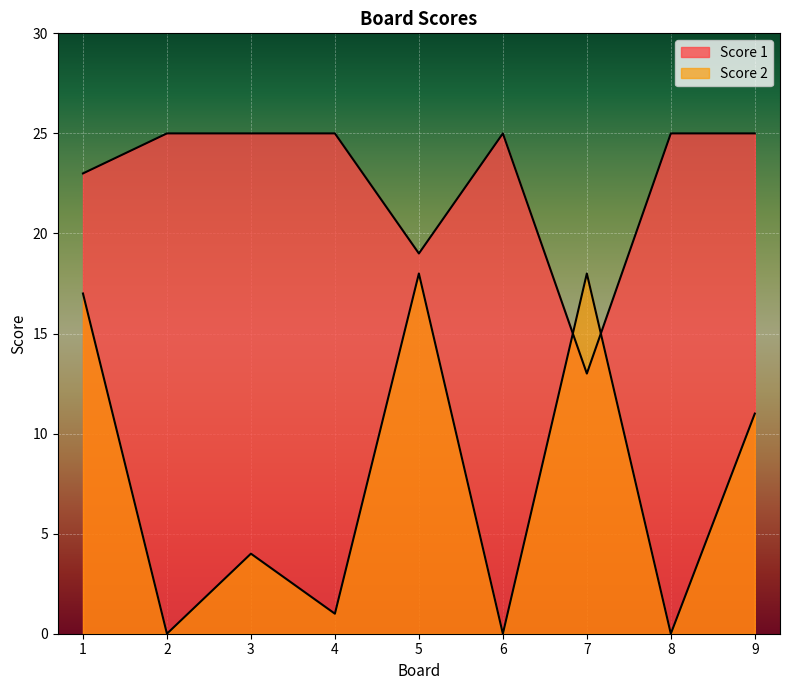

Reading left to right, extract all data points from this chart.

Score 2: 17	0	4	1	18	0	18	0	11
Score 1: 23	25	25	25	19	25	13	25	25